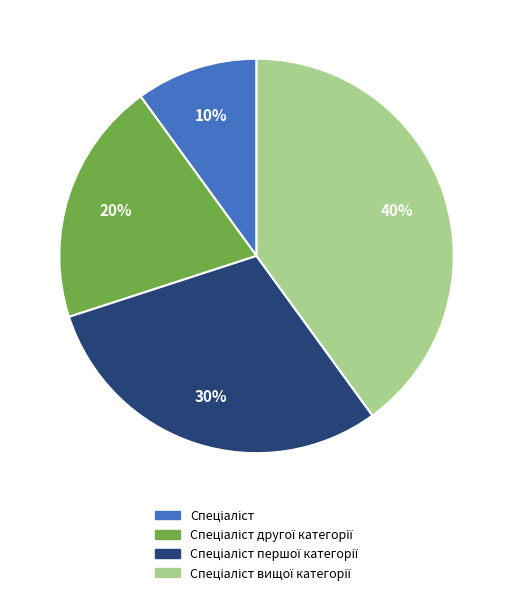

Does any single category account for the majority?

No